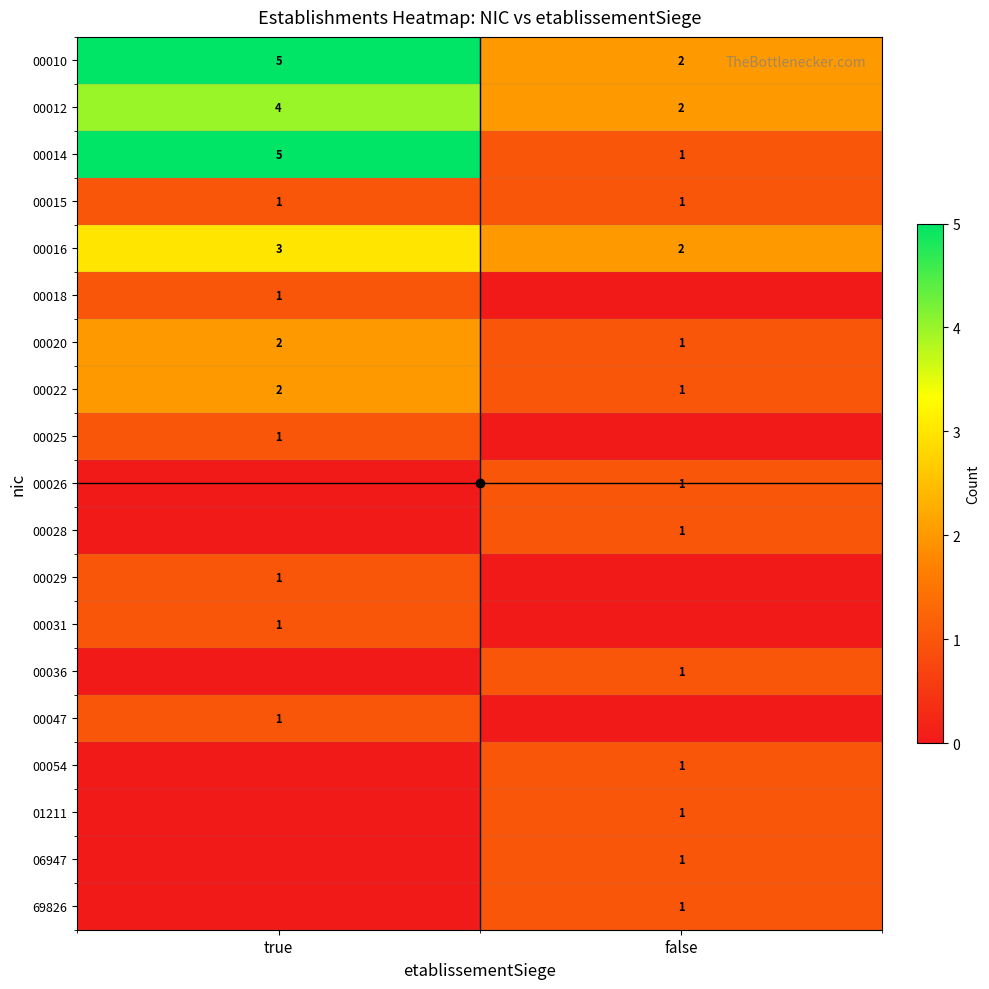

What is the maximum value for 00015?

1